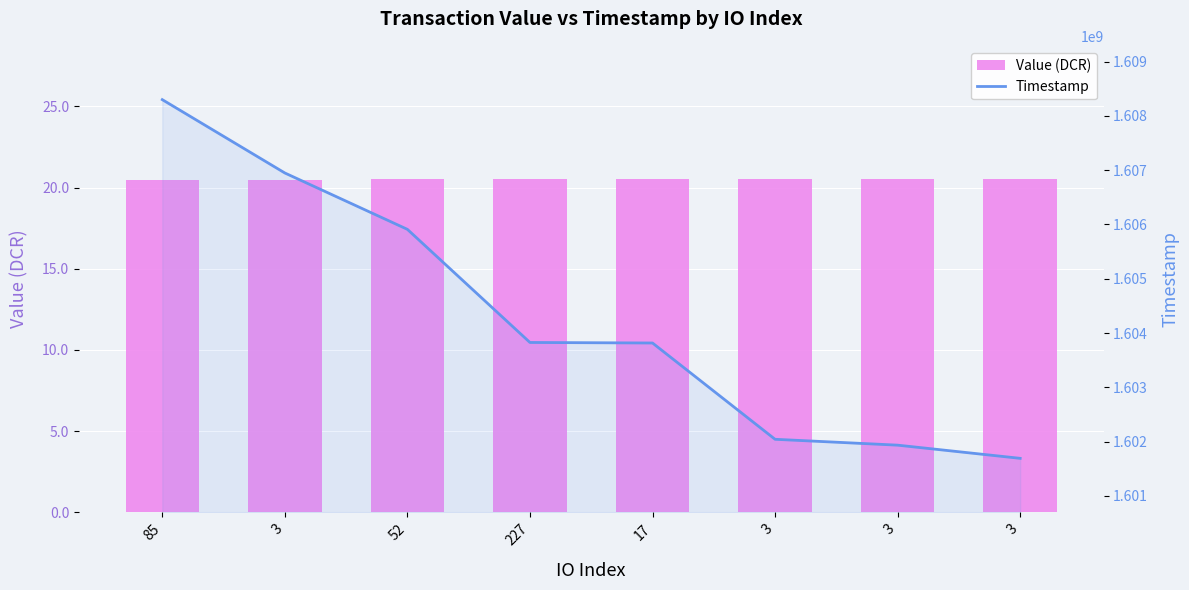

Reading right to left, extract all data points from this chart.

Value (DCR): 20.5	20.5	20.5	20.5	20.5	20.5	20.5	20.5
Timestamp: 1601691294.0	1601934103.0	1602042182.0	1603816210.0	1603825958.0	1605910132.0	1606948608.0	1608299769.0